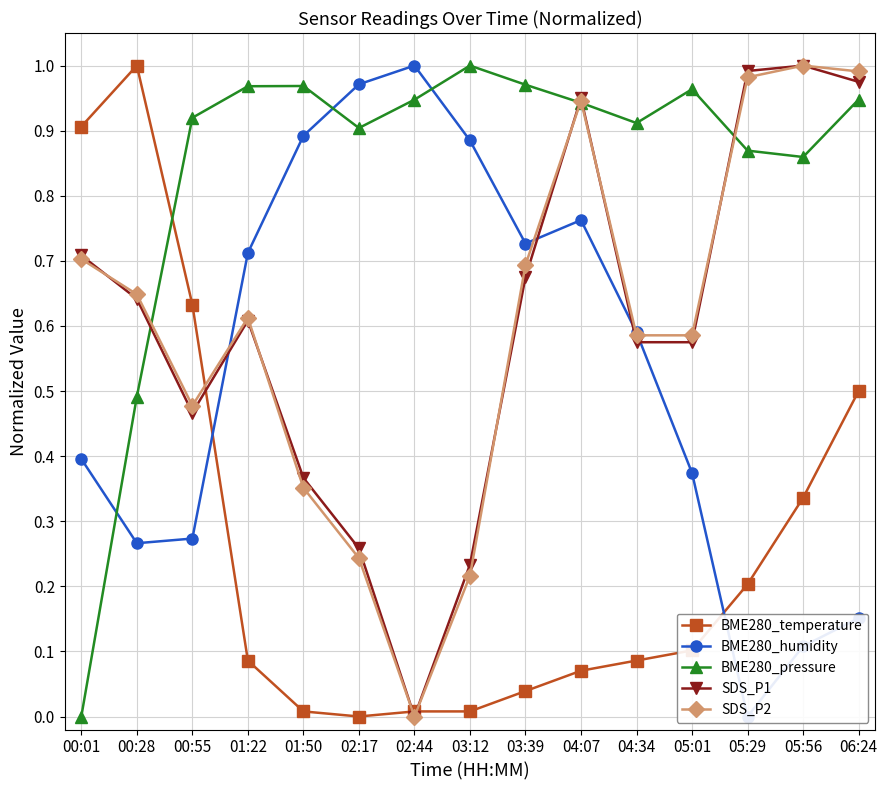

Does the chart have visible grid lines?

Yes